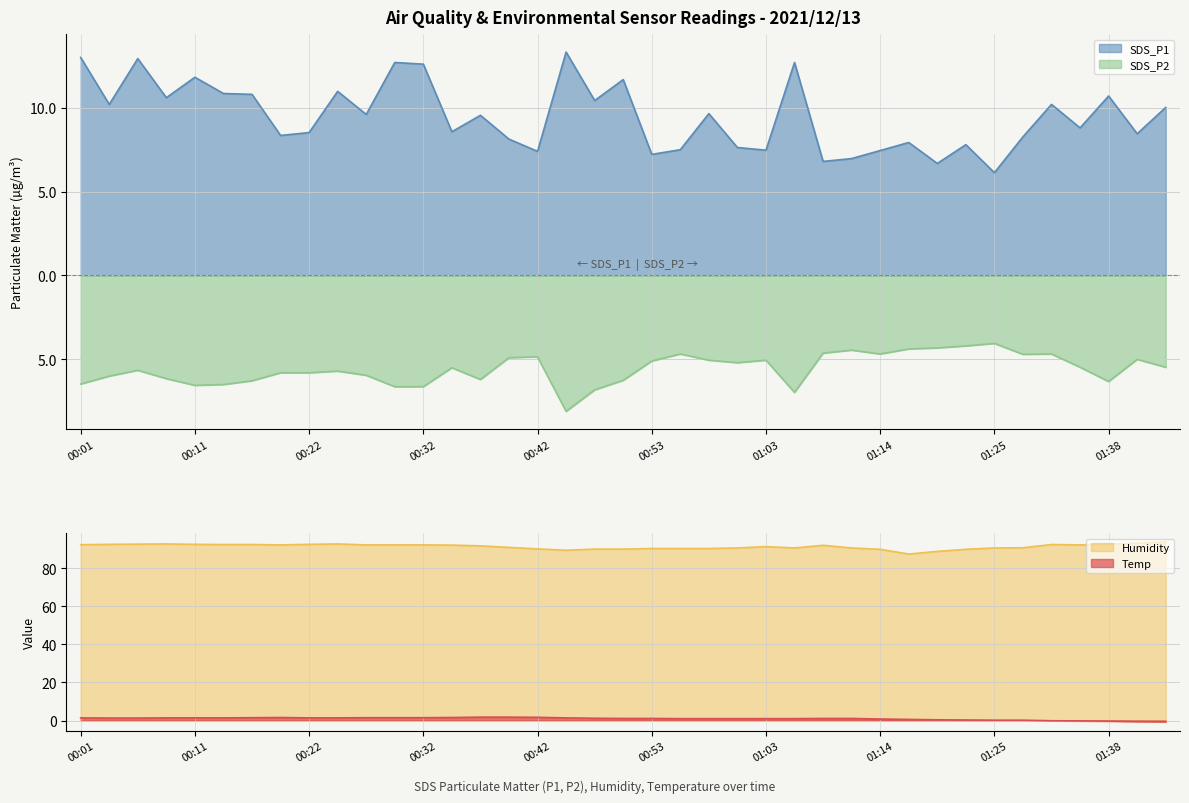

What is the maximum value for SDS_P2?

-4.0